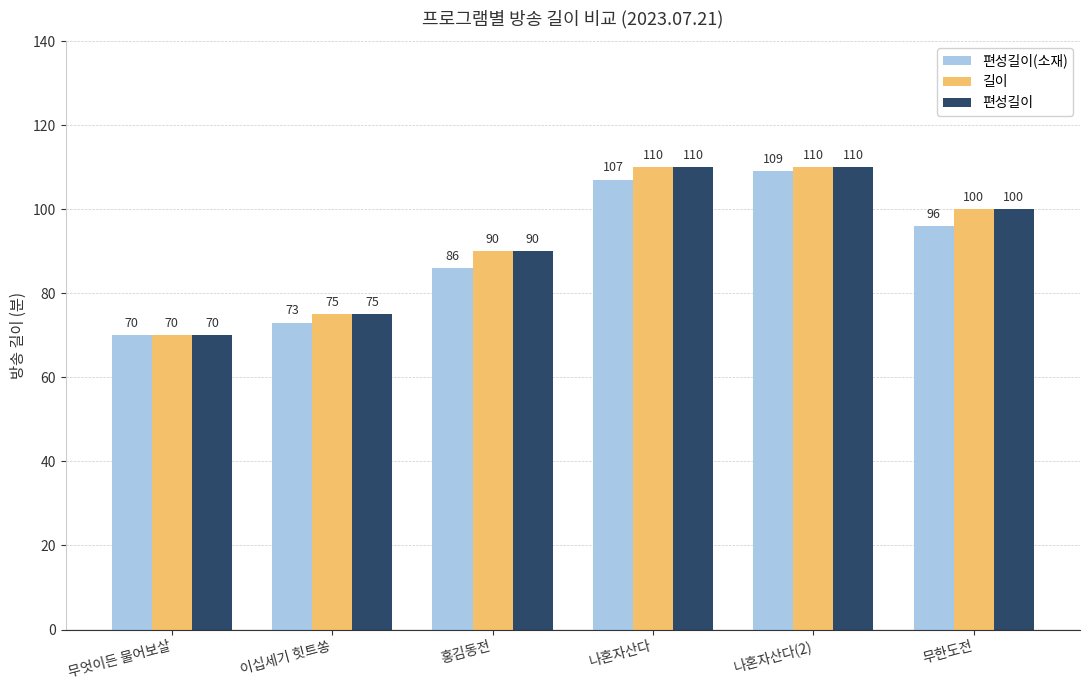

What is the difference between the 편성길이(소재) values at 이십세기 힛트쏭 and 무한도전?

23